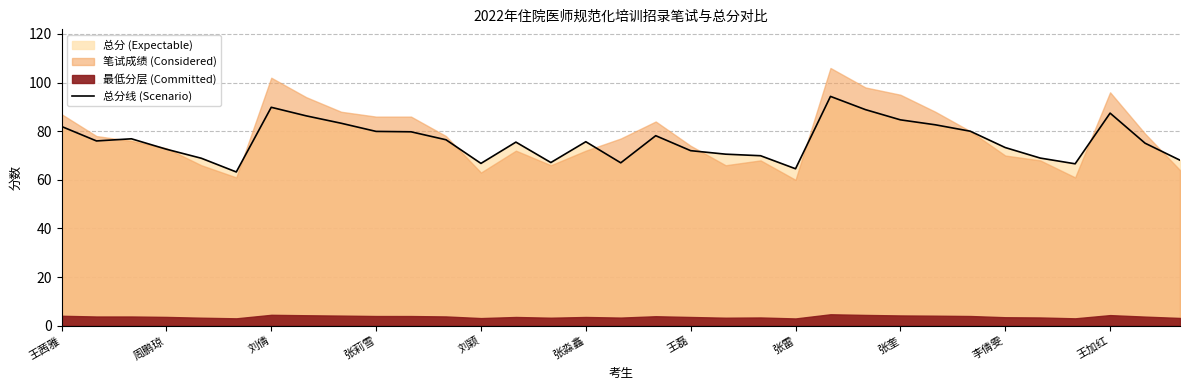

What is the highest value of the 总分线 (Scenario) series?

94.3